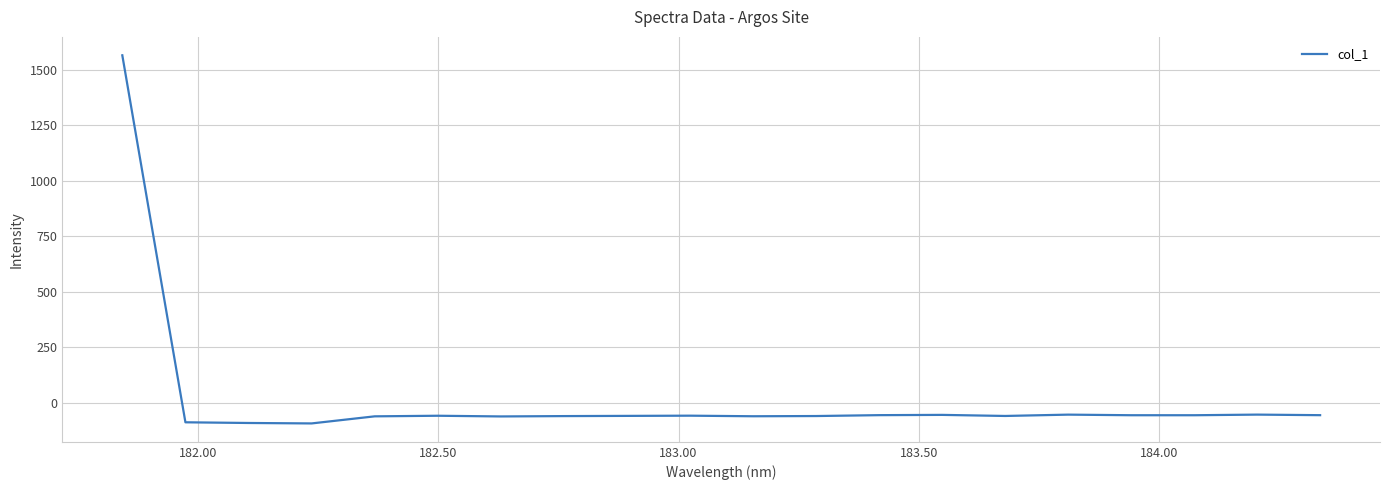

What is the smallest value displayed?

-93.4